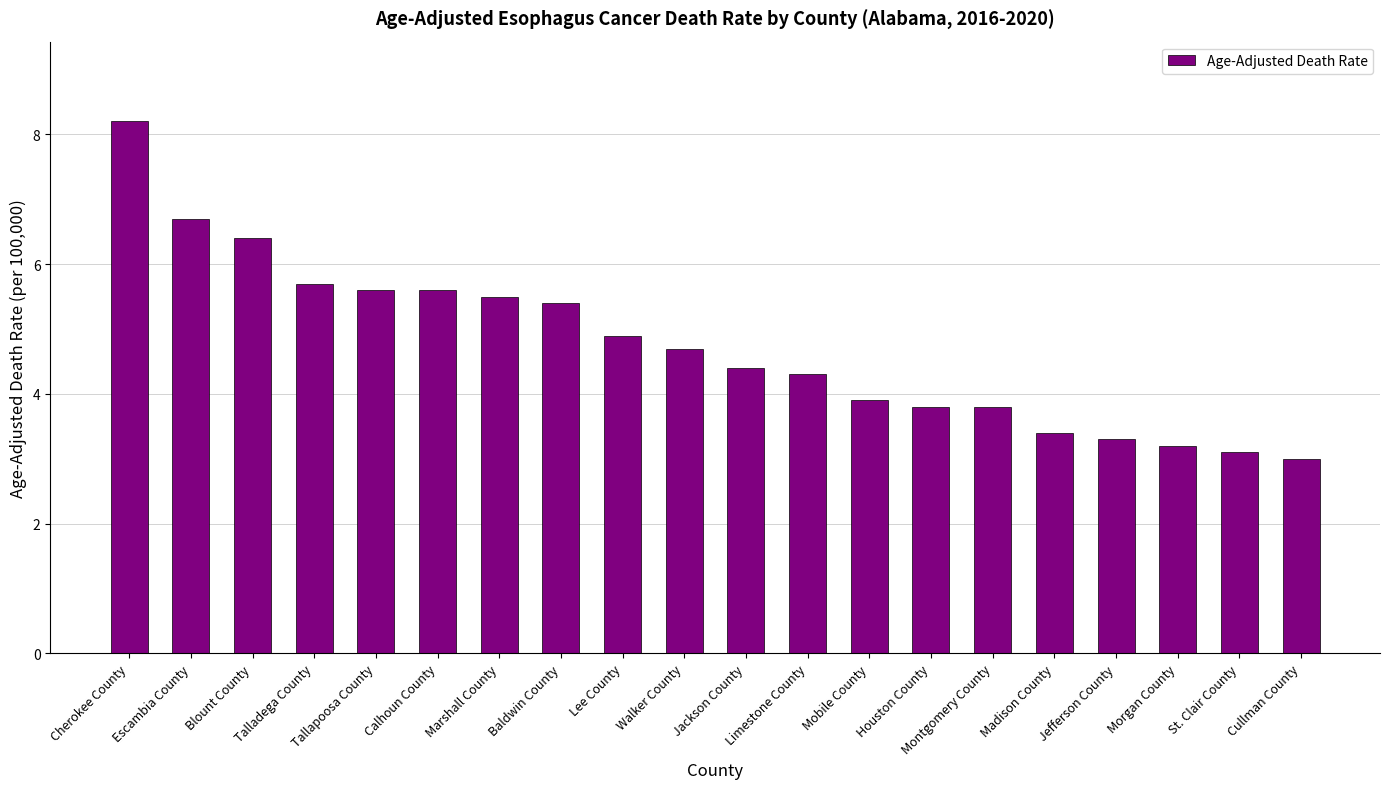

How many values are below 4?

8